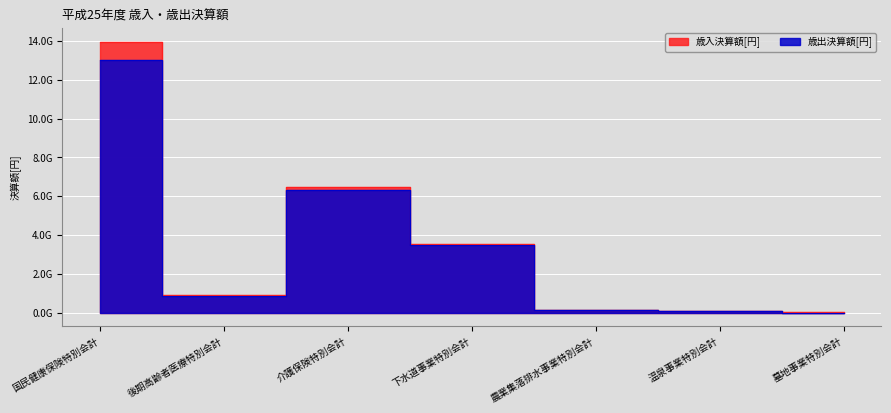

Which series changed the most between 国民健康保険特別会計 and 下水道事業特別会計?

歳入決算額[円]